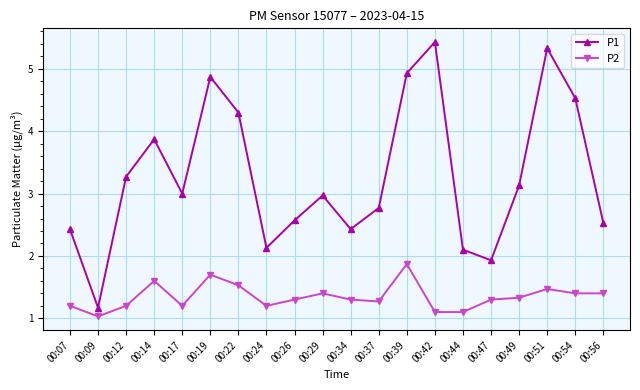

True or false: P1 has a value of 1.9 at 00:47.

True